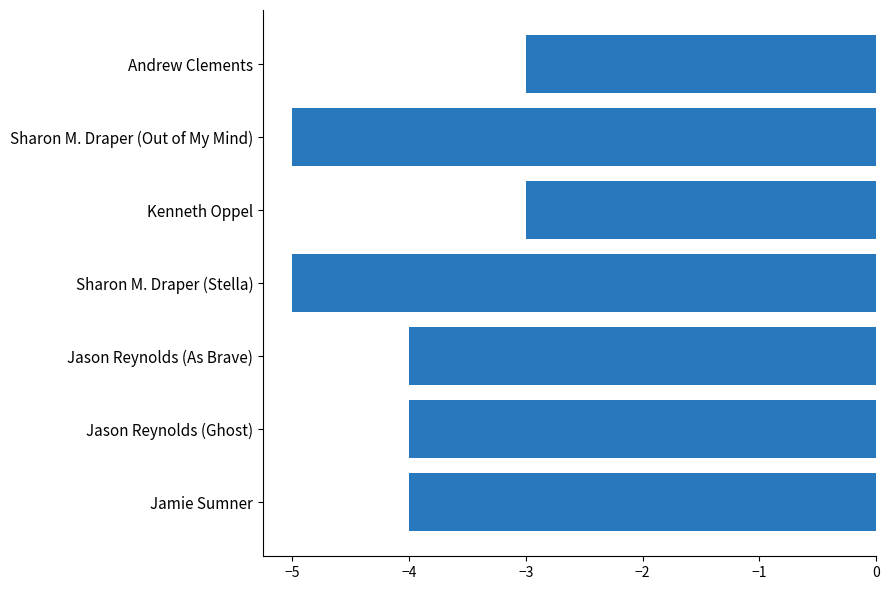

Read the value at Sharon M. Draper (Stella).

-5